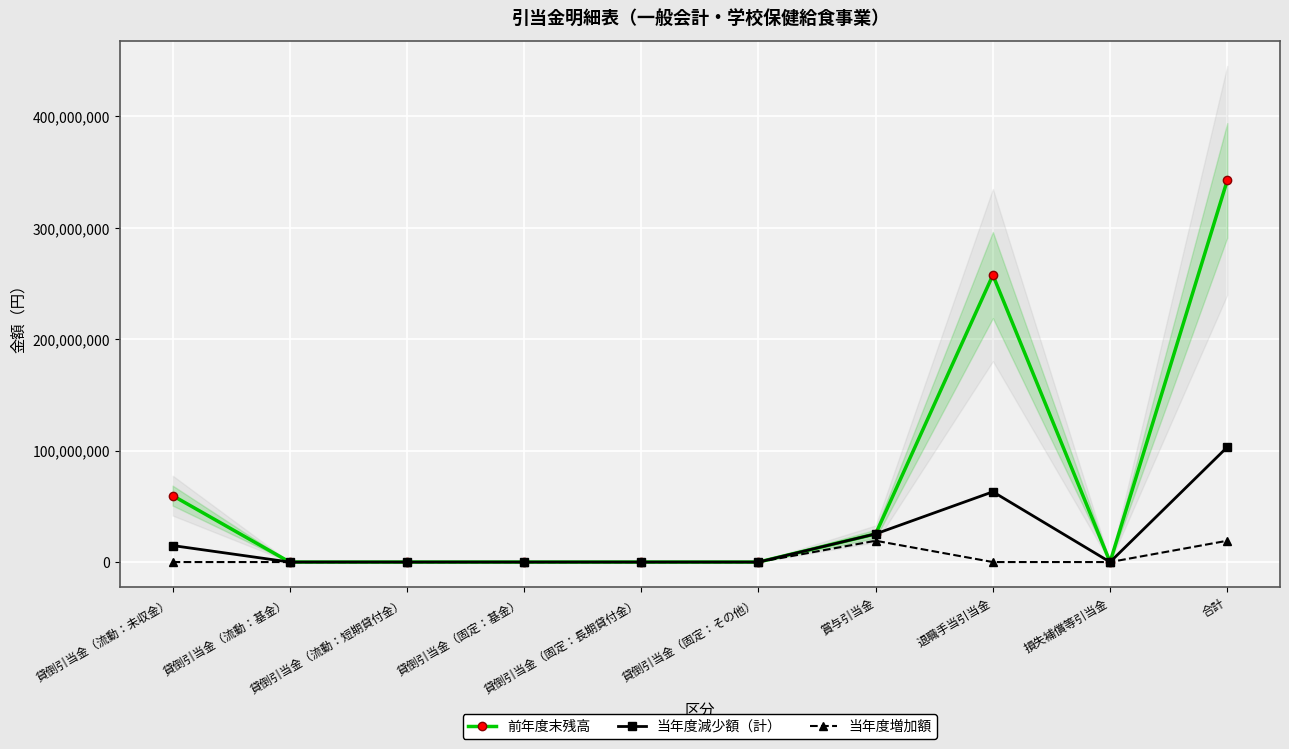

What is the label of the 1st point from the right?

合計